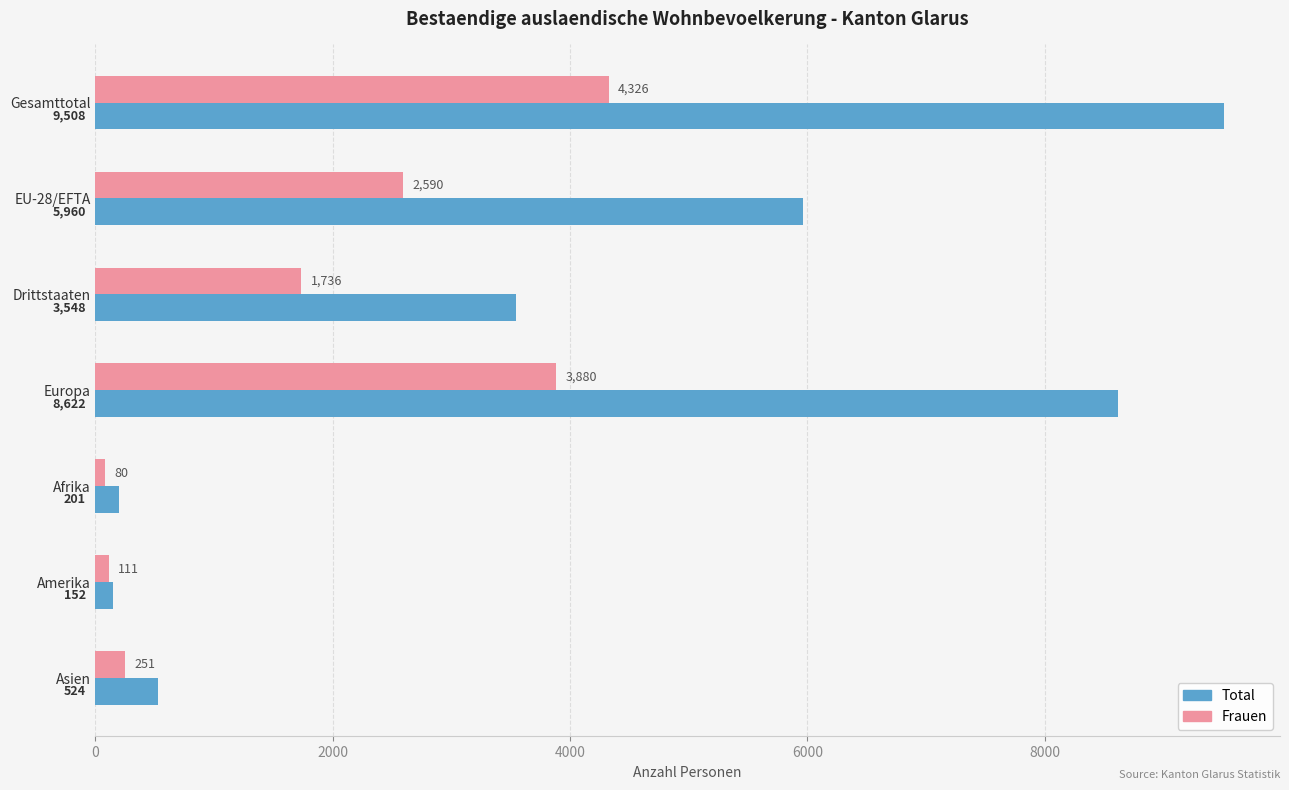

What is the difference between the second highest and minimum values in the Total series?

8470